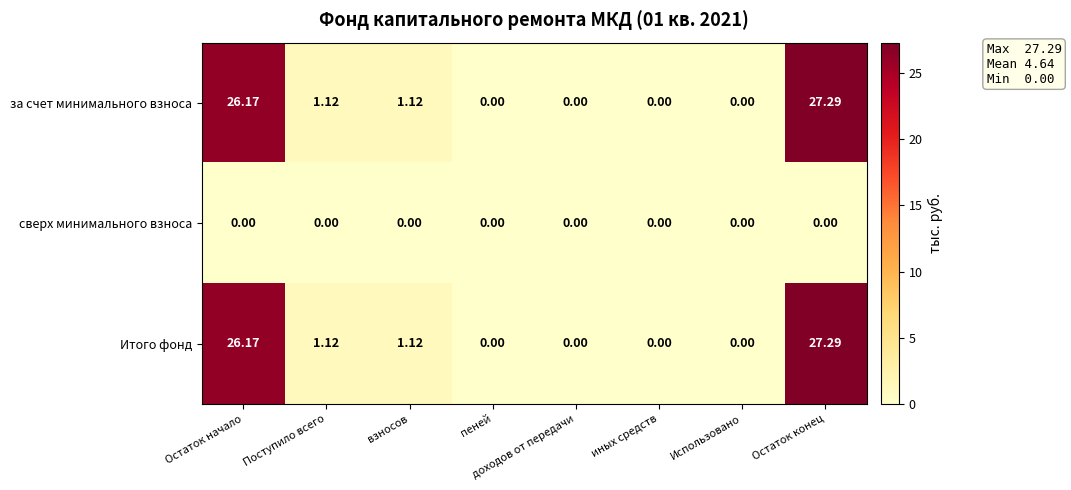

How many series are shown in this chart?

3